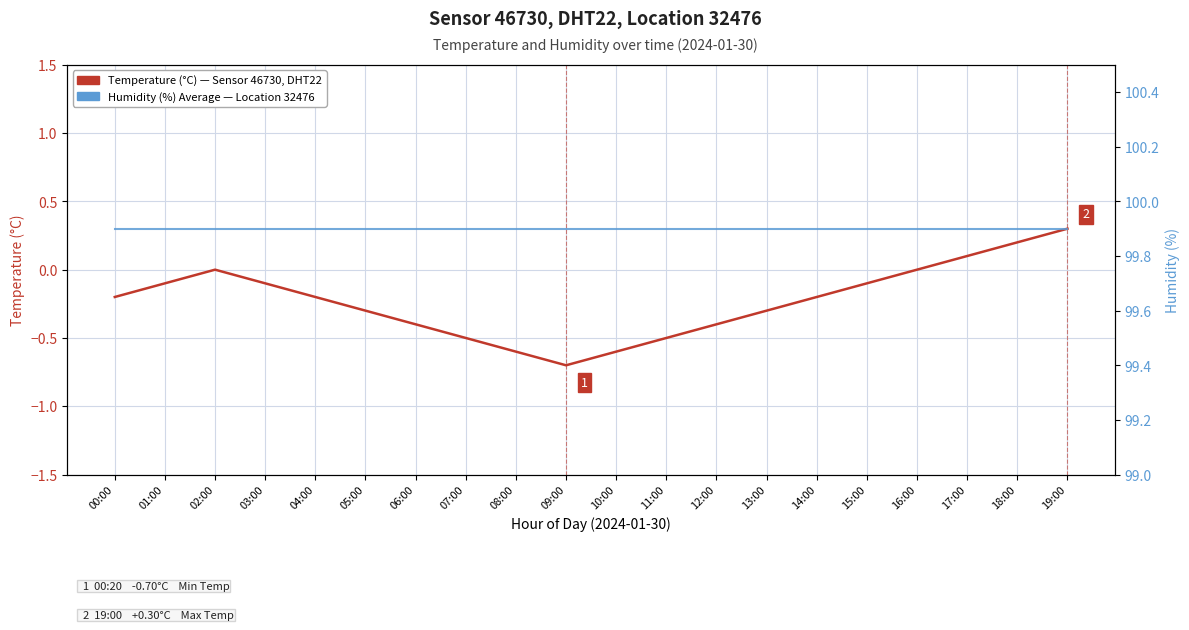

Between 00:00 and 14:00, which is larger?

00:00